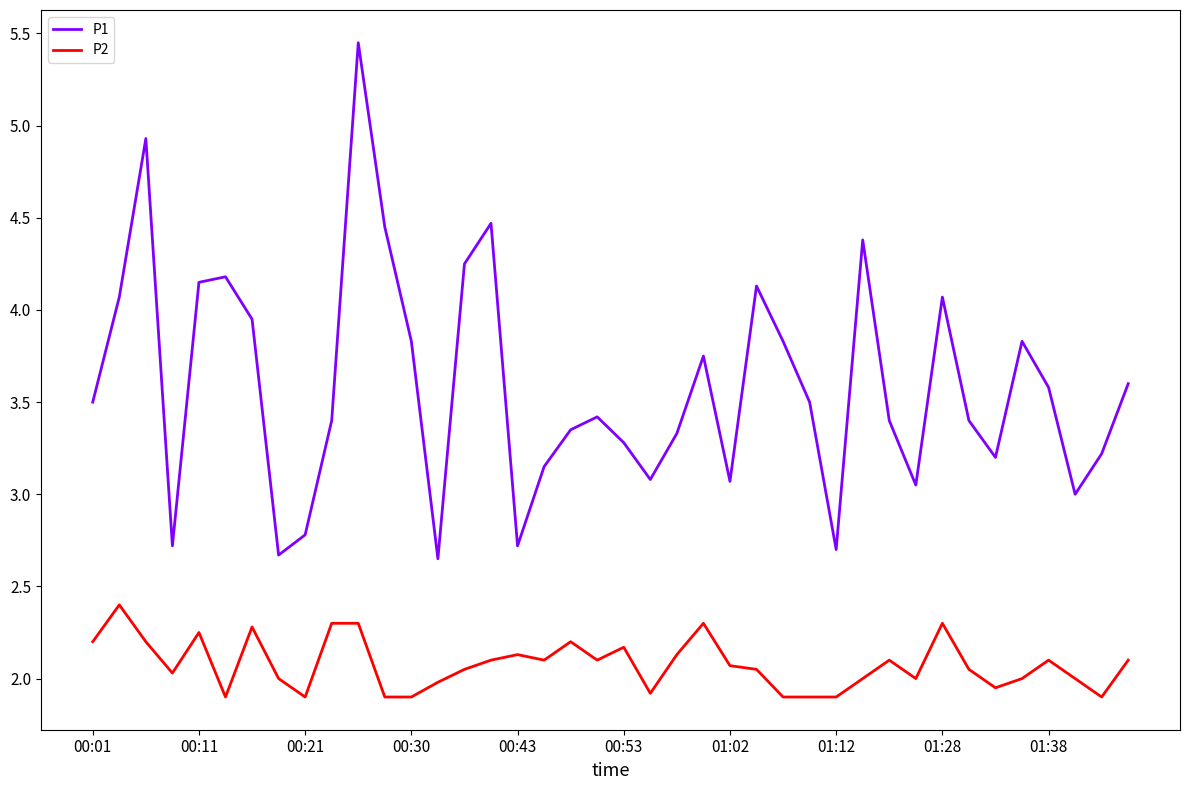

How many categories are shown in the chart?

40